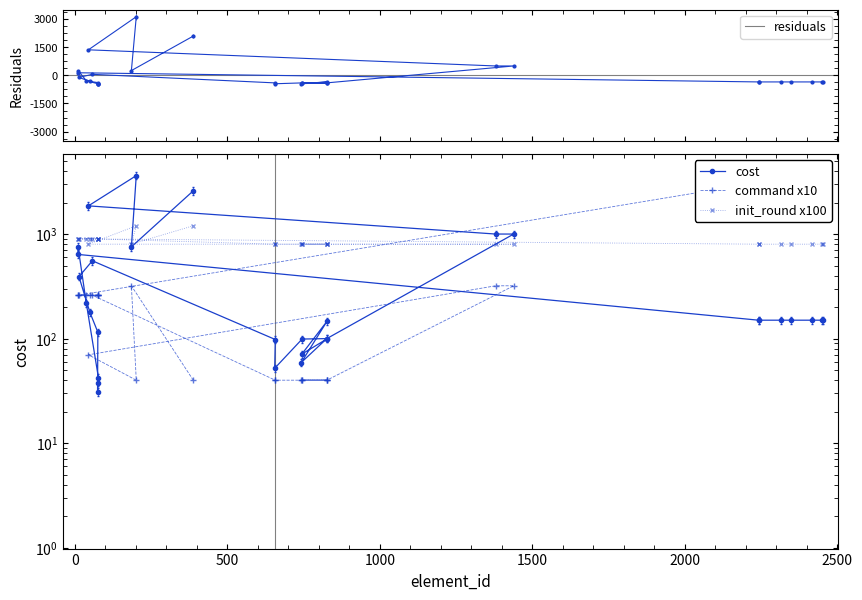

What is the value of the residuals point at the 13th from the left?

3119.8